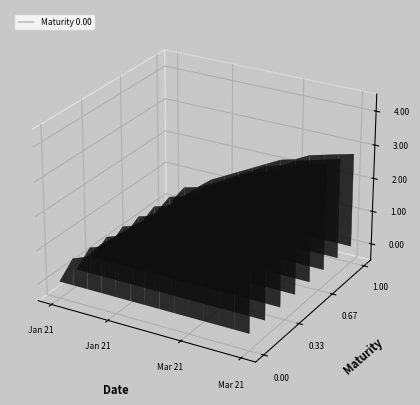

True or false: the data has more than 1 interior local peaks.

False